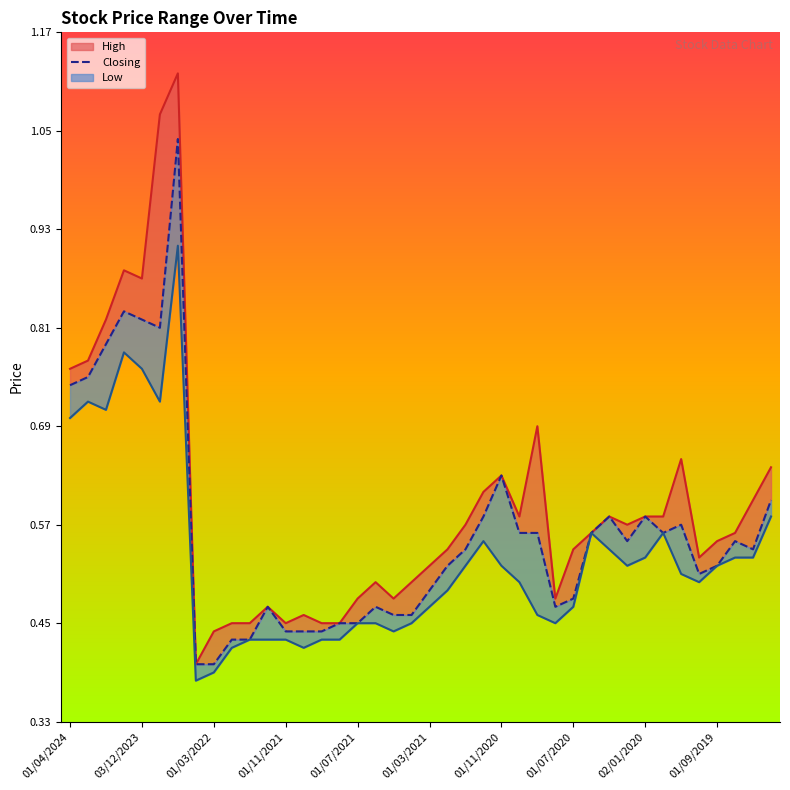

What is the sum of the values at 16 and 19?

0.9